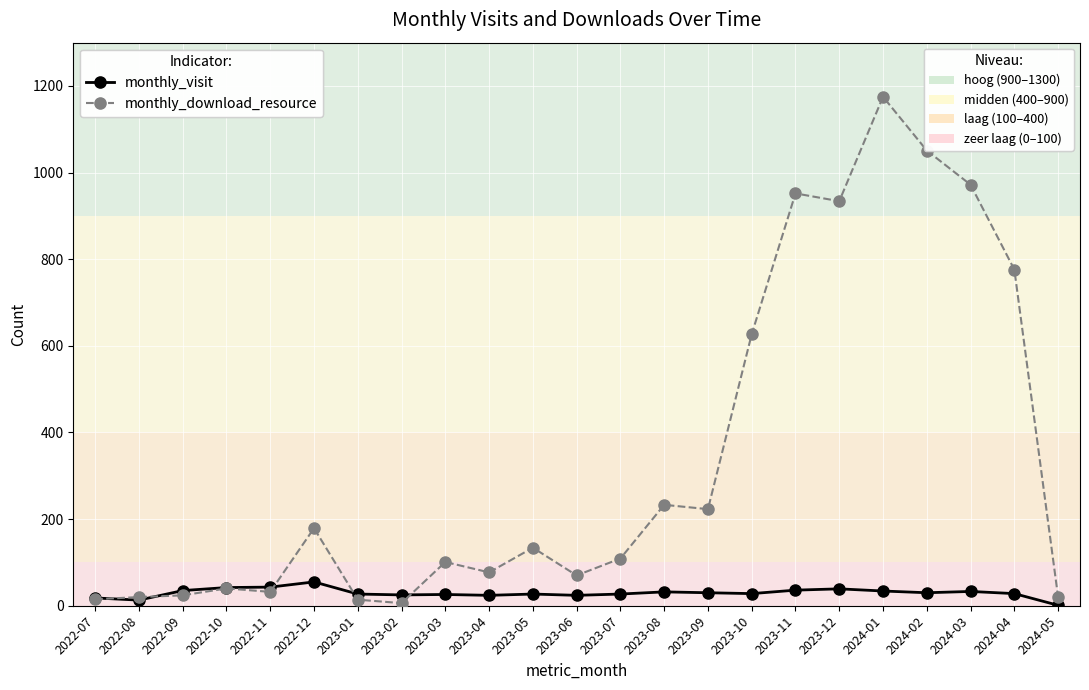

What is the label of the 15th point from the left?

2023-09